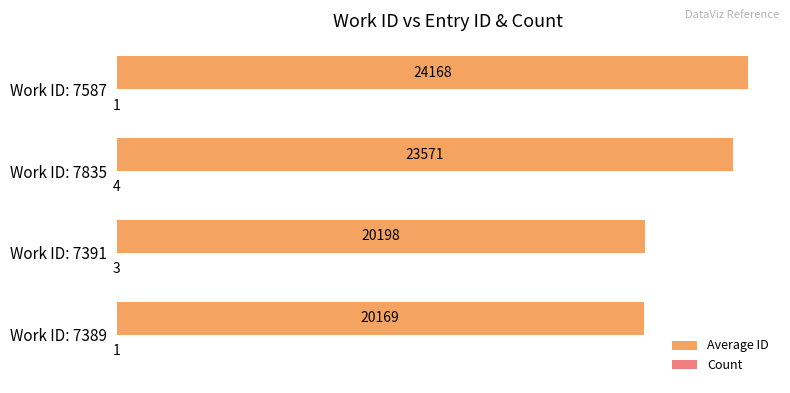

Which series has the largest total across all categories?

Average ID